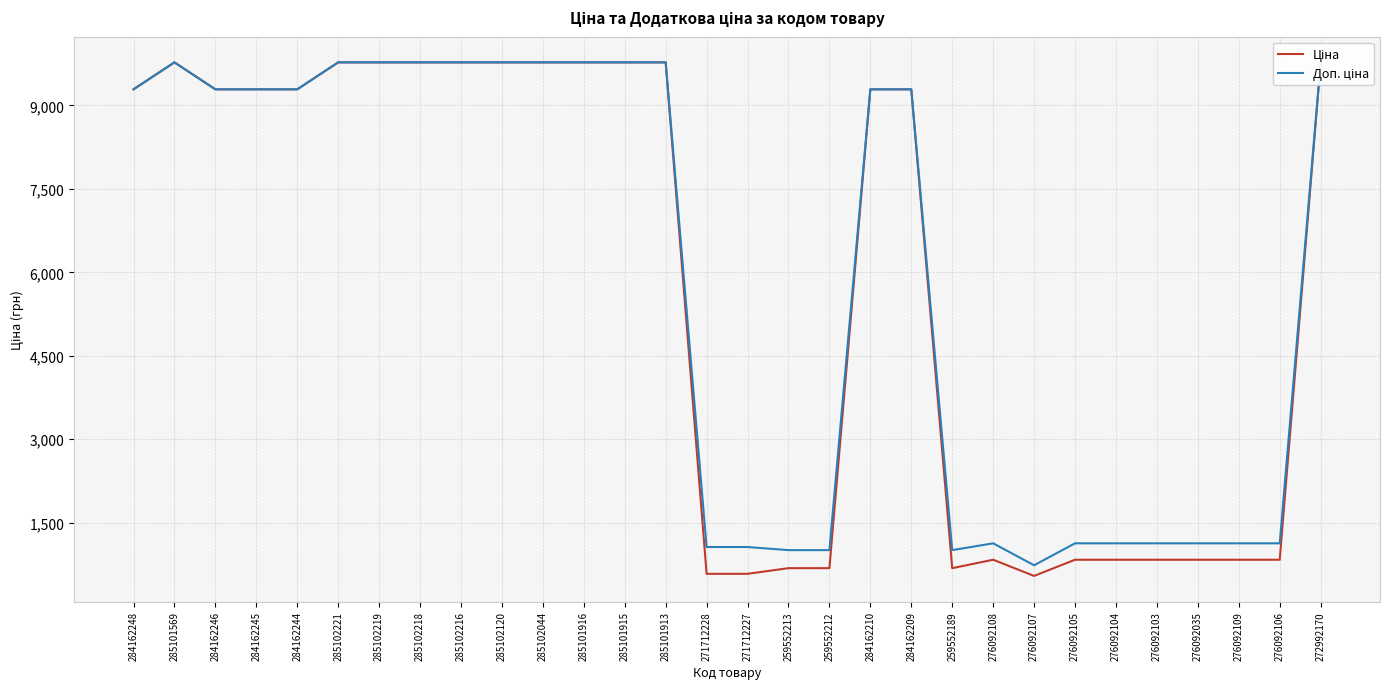

Is it true that Ціна equals 831.5 at 276092103?

True